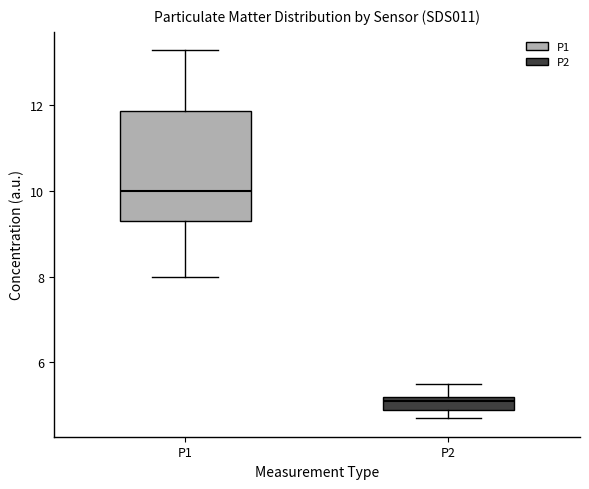

Reading left to right, read every box against the y-axis: the position of its median line, the range the box covers, and the ends of its whiskers. The values are not printed on the chart, so give them approximately, as read against the axis.

P1: median 10.0, box 9.2 to 11.8, whiskers 8.0 to 13.2
P2: median 5.2 (just below the box's upper edge), box 4.8 to 5.2, whiskers 4.8 (below the box's lower edge) to 5.6